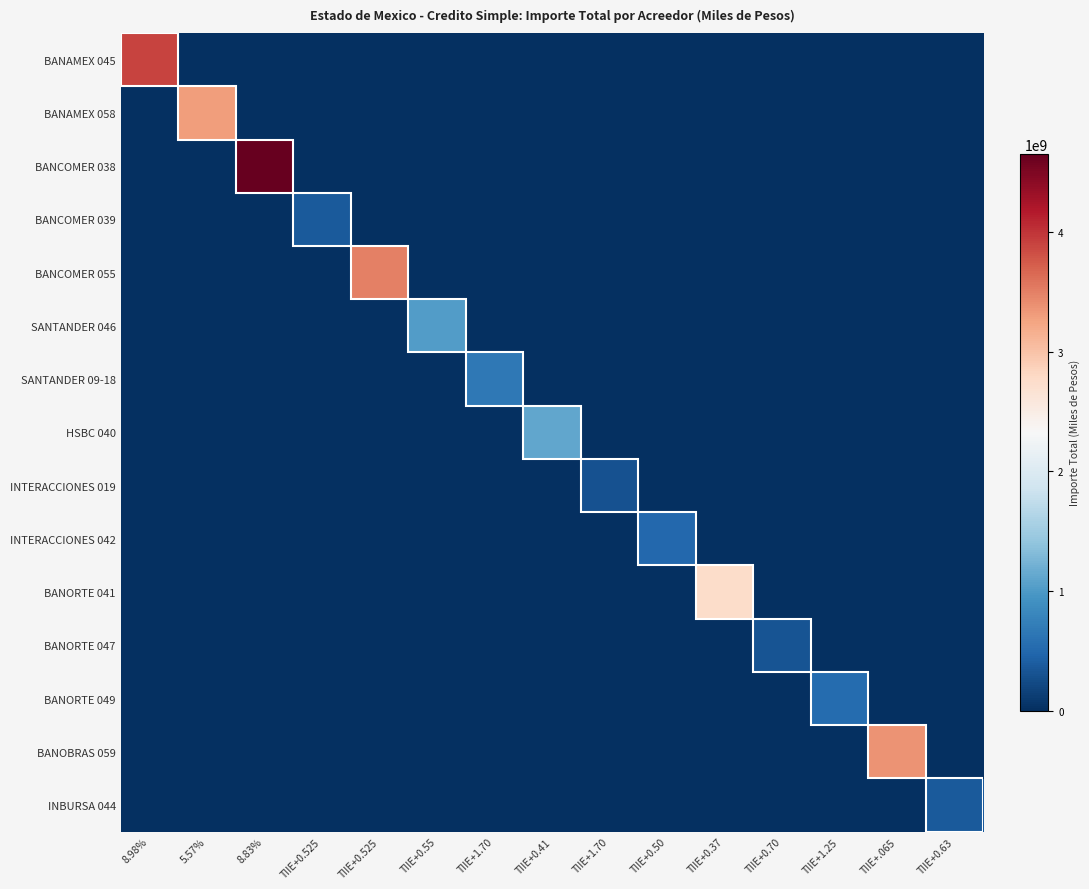

List the series in order of their peak value, lowest first.

INTERACCIONES 019, BANORTE 047, INBURSA 044, BANCOMER 039, INTERACCIONES 042, BANORTE 049, SANTANDER 09-18, SANTANDER 046, HSBC 040, BANORTE 041, BANAMEX 058, BANOBRAS 059, BANCOMER 055, BANAMEX 045, BANCOMER 038